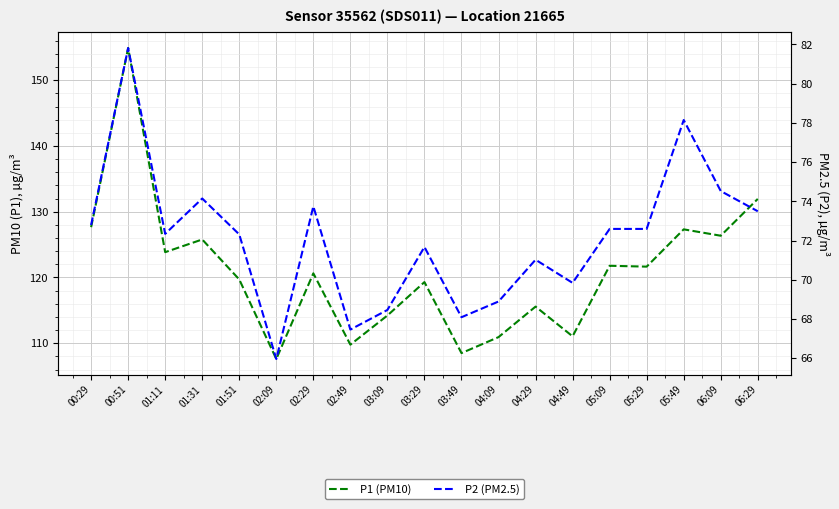

Reading left to right, transcribe all the data shown in this chart.

P1 (PM10): 00:29=127.7	00:51=154.9	01:11=123.8	01:31=125.8	01:51=119.7	02:09=107.6	02:29=120.6	02:49=109.8	03:09=114.2	03:29=119.3	03:49=108.5	04:09=110.9	04:29=115.6	04:49=111.0	05:09=121.8	05:29=121.7	05:49=127.3	06:09=126.3	06:29=131.9
P2 (PM2.5): 00:29=72.8	00:51=81.8	01:11=72.3	01:31=74.2	01:51=72.3	02:09=66.0	02:29=73.8	02:49=67.5	03:09=68.5	03:29=71.7	03:49=68.1	04:09=68.9	04:29=71.0	04:49=69.8	05:09=72.6	05:29=72.6	05:49=78.2	06:09=74.5	06:29=73.5